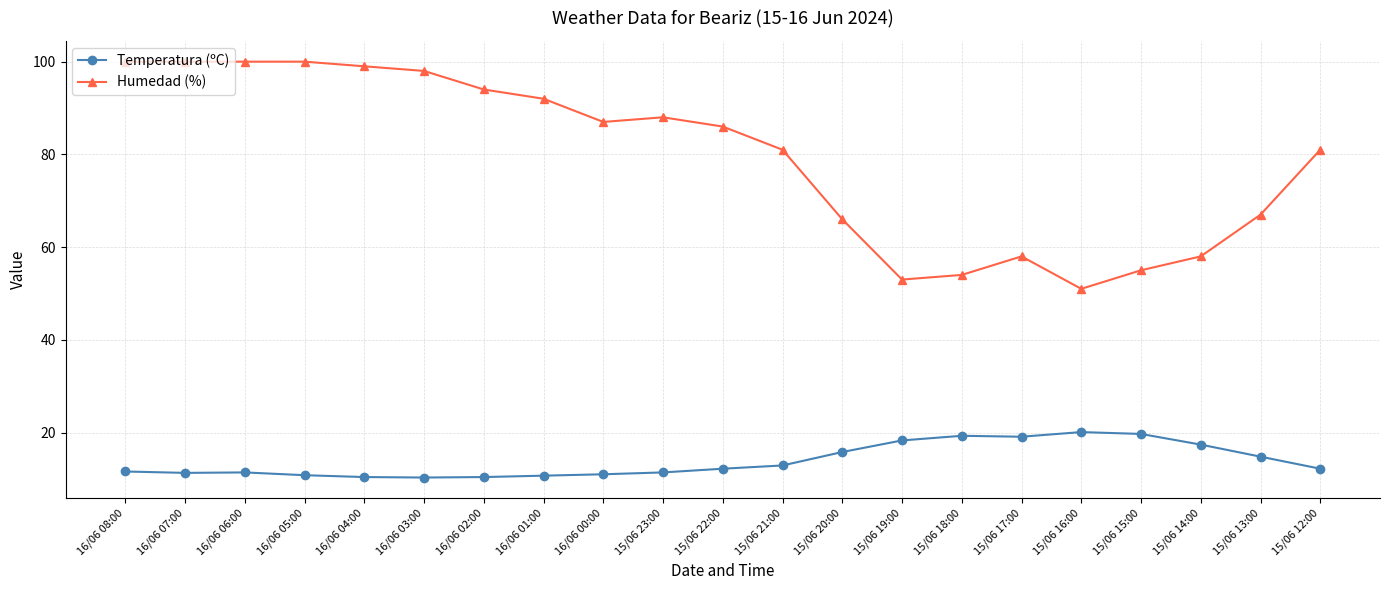

What is the difference between the maximum and minimum values in the Humedad (%) series?

49.0